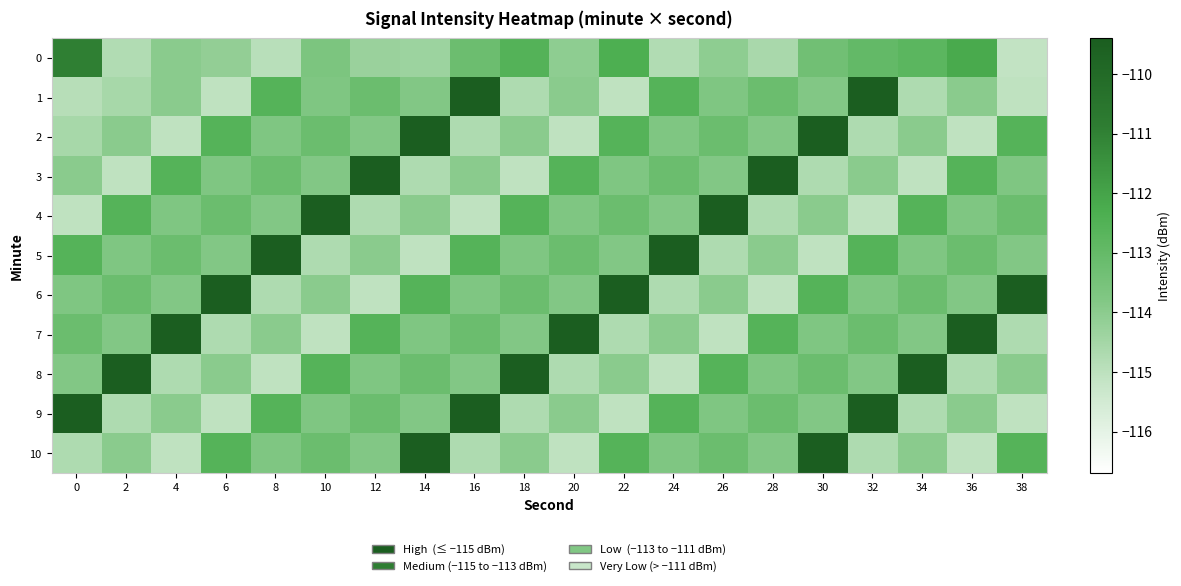

Which series has the largest range (max minus min)?

1